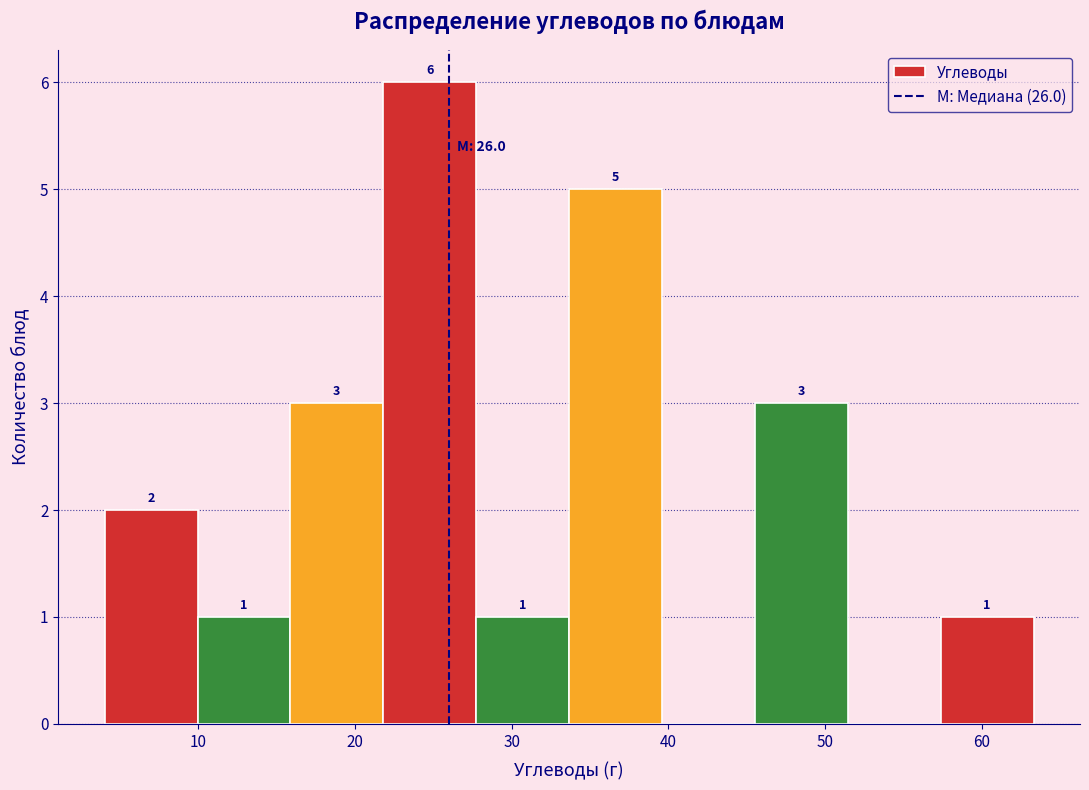

Over which range of the x-axis is the bar tallest?

22 to 28